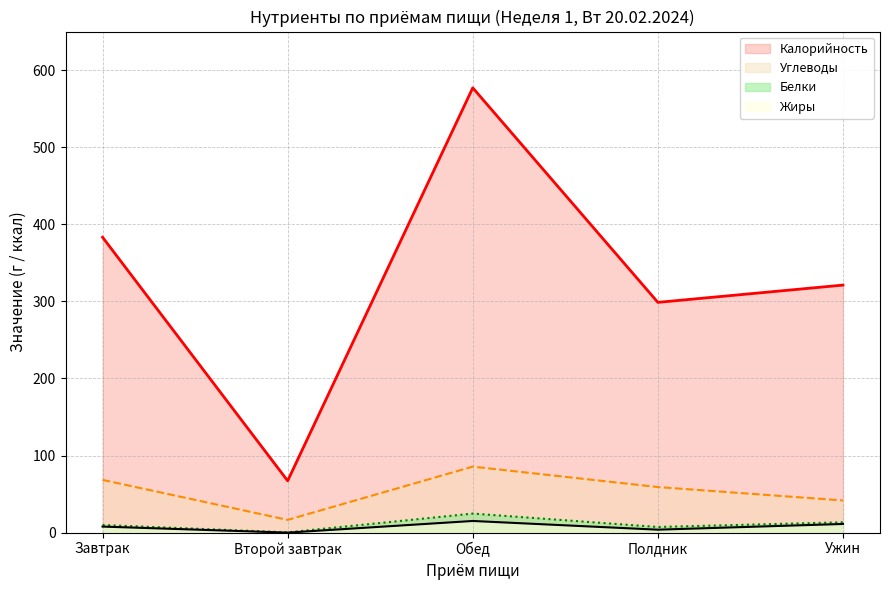

What is the sum of the Углеводы values at Обед and Ужин?

127.3